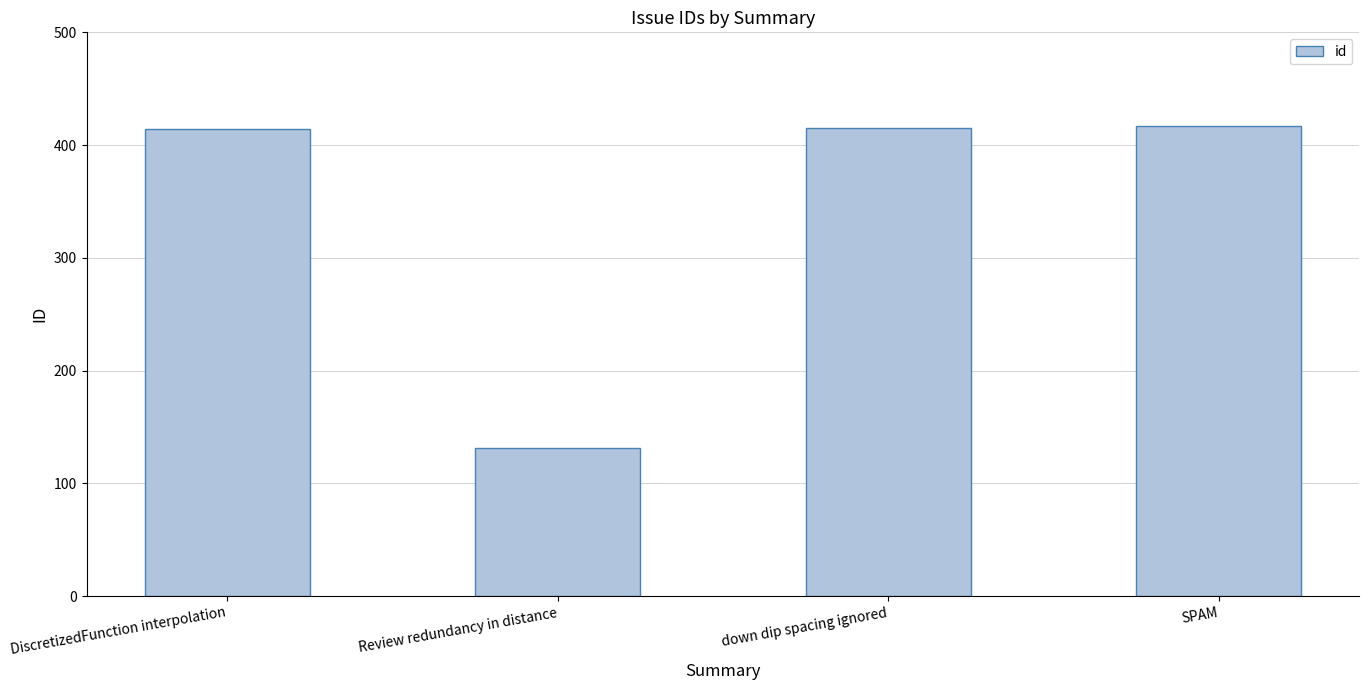

What is the smallest value displayed?

131